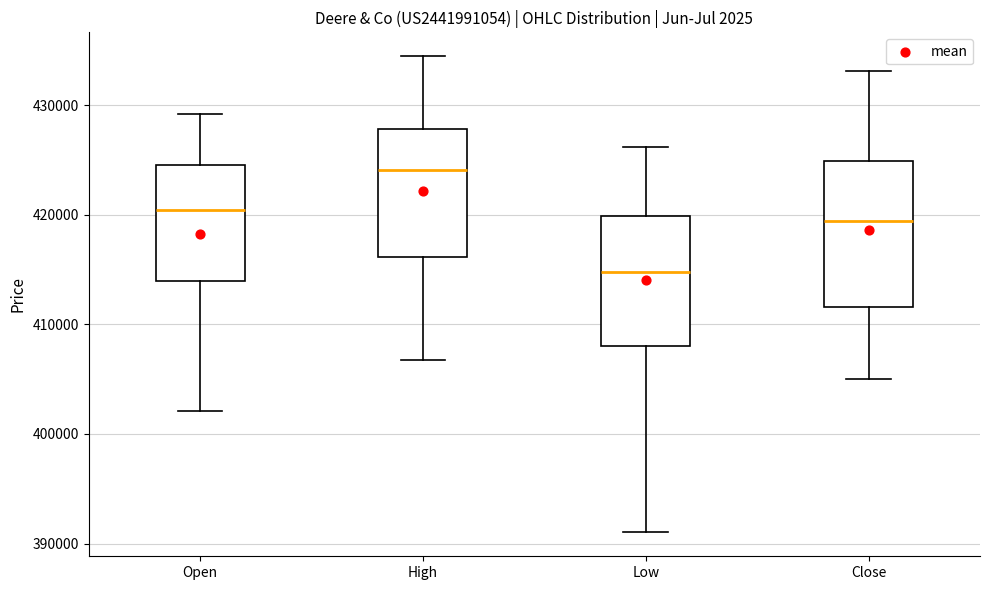

Reading left to right, transcribe this box plot: for each box, give where its median line is, the range the box spans, and where its two whiskers end, as read against the y-axis. The values are not printed on the chart, so give them approximately, as read against the axis.

Open: median 420000, box 414000 to 425000, whiskers 402000 to 429000
High: median 424000, box 416000 to 428000, whiskers 407000 to 434000
Low: median 415000, box 408000 to 420000, whiskers 391000 to 426000
Close: median 419000, box 412000 to 425000, whiskers 405000 to 433000